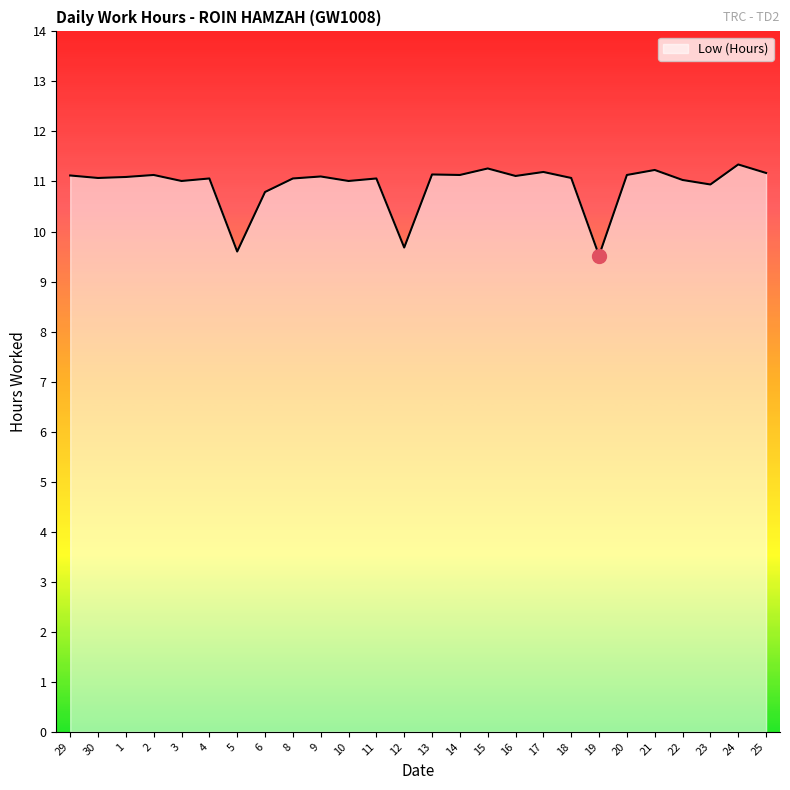

True or false: the data shows 3.8 at 15.

False